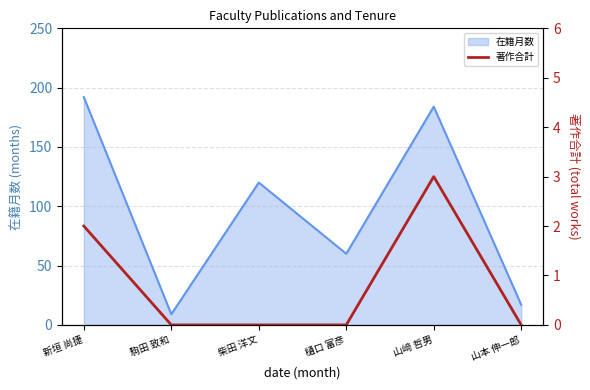

The chart shows a value of 3 at 新垣 尚捷. True or false?

False